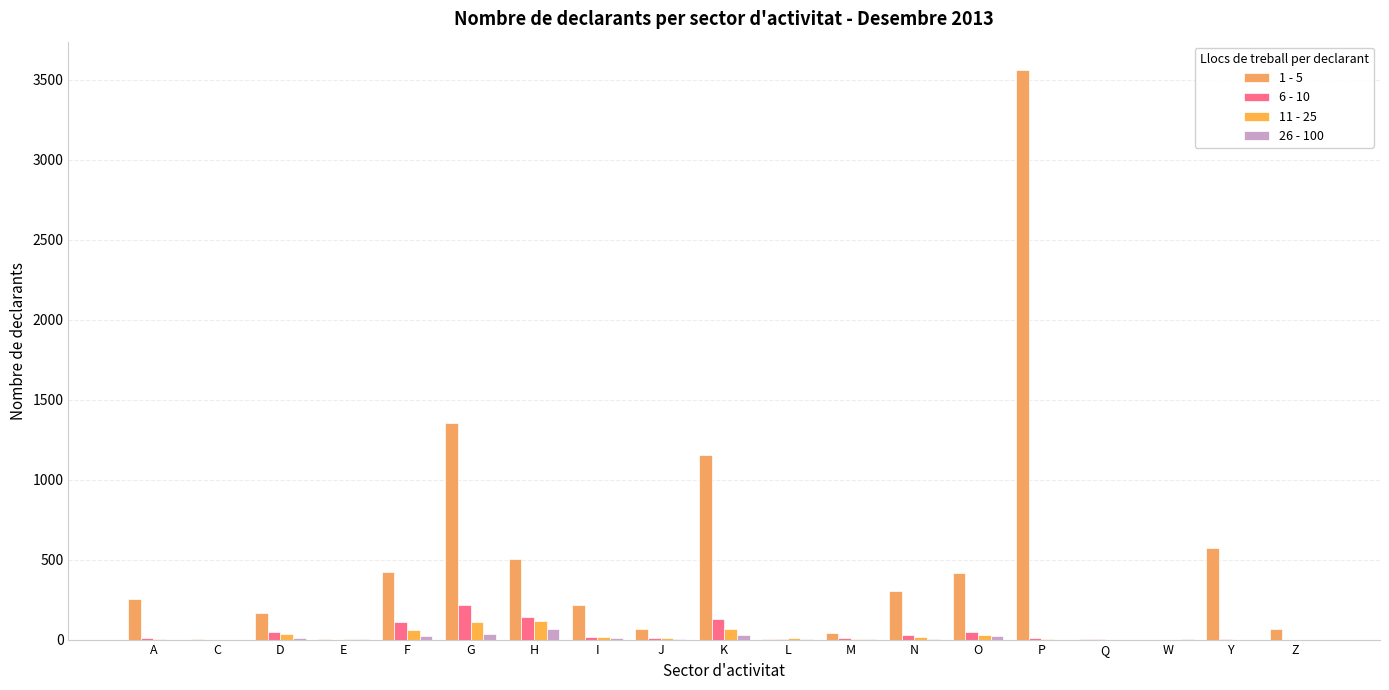

How many distinct data groups are displayed?

4